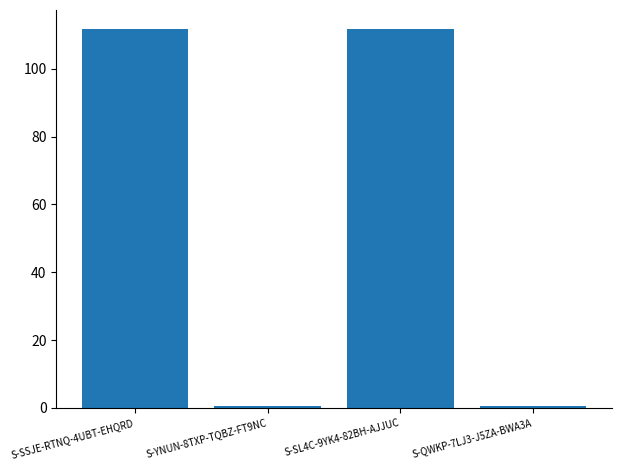

What position from the right is S-SL4C-9YK4-82BH-AJJUC?

2